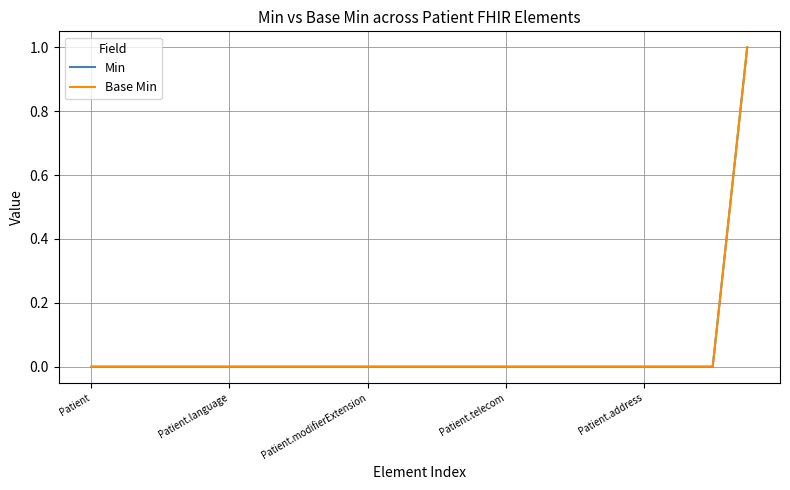

What is the label of the 11th point from the left?

10